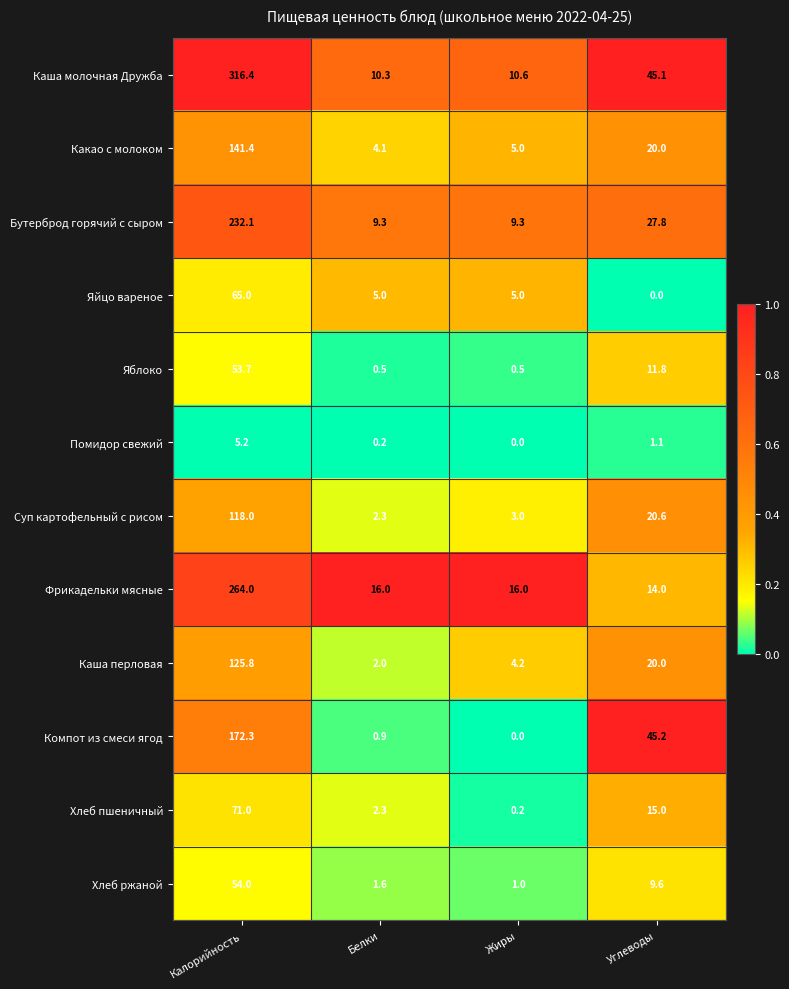

List the labels in order of Каша молочная Дружба value, smallest first.

Белки, Жиры, Углеводы, Калорийность